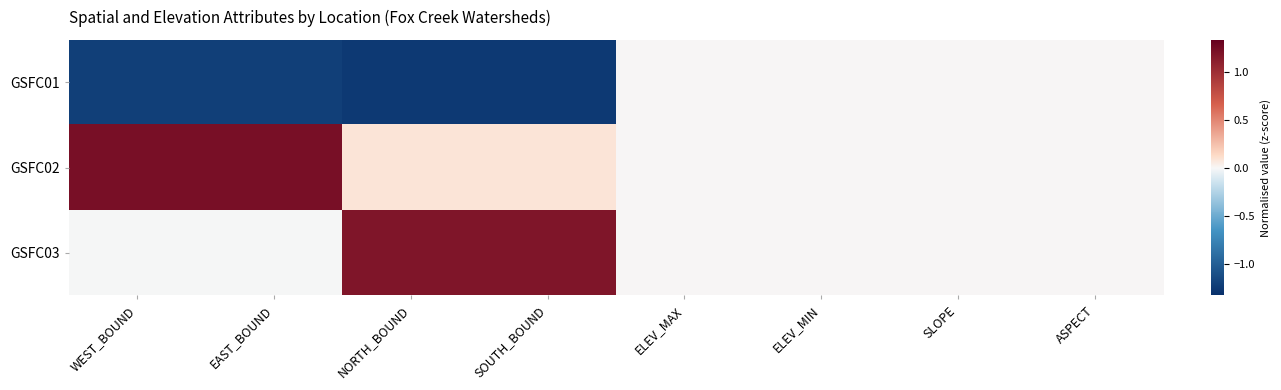

At SLOPE, list the series in order from smallest to largest.

GSFC01, GSFC02, GSFC03